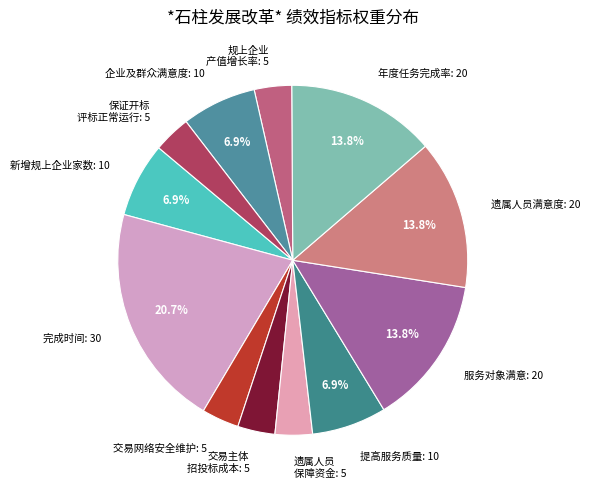

Between 服务对象满意: 20 and 交易网络安全维护: 5, which is larger?

服务对象满意: 20